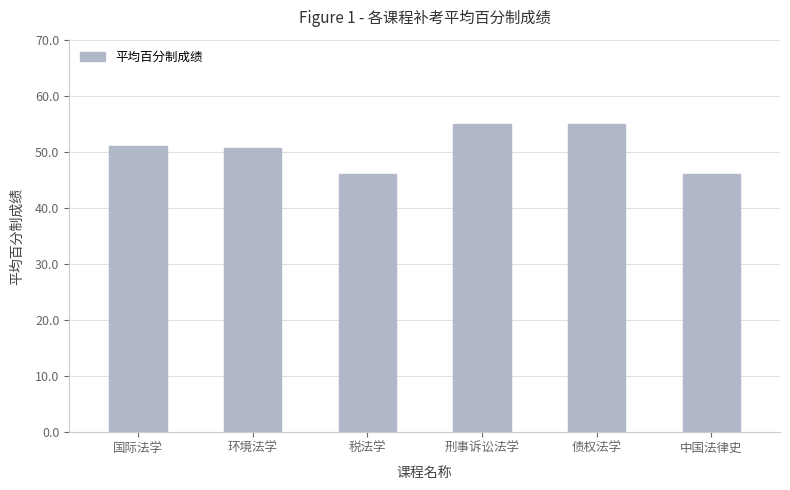

What is the change in value from 税法学 to 债权法学?

+9.0